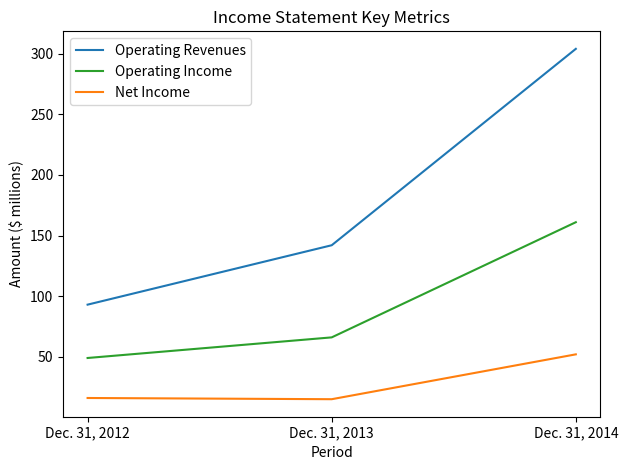

Which series changed the most between Dec. 31, 2012 and Dec. 31, 2013?

Operating Revenues